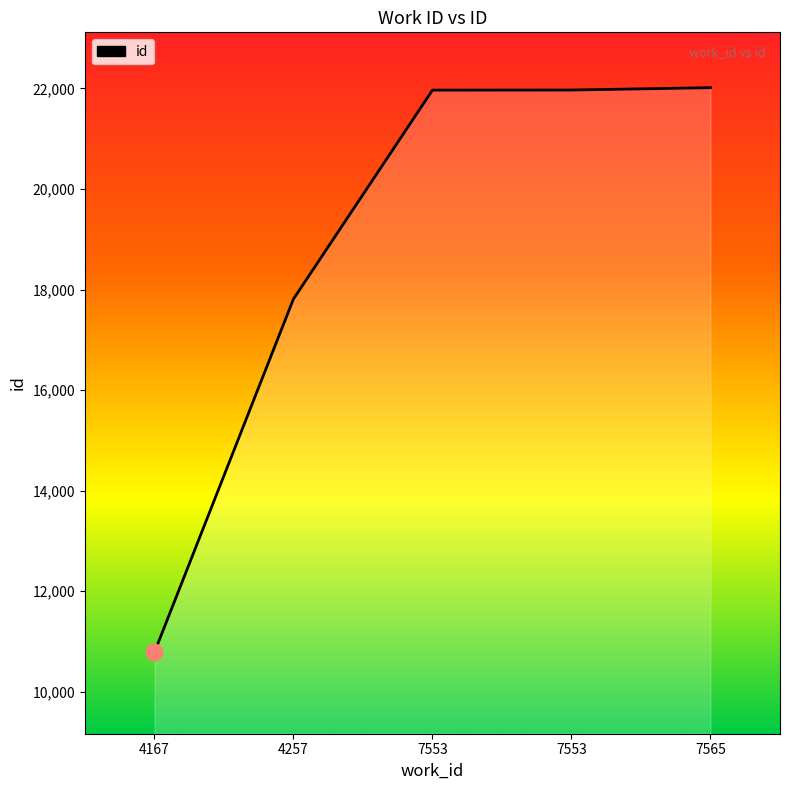

Rank the categories by value from lowest to highest.

4167, 4257, 7553, 7553, 7565